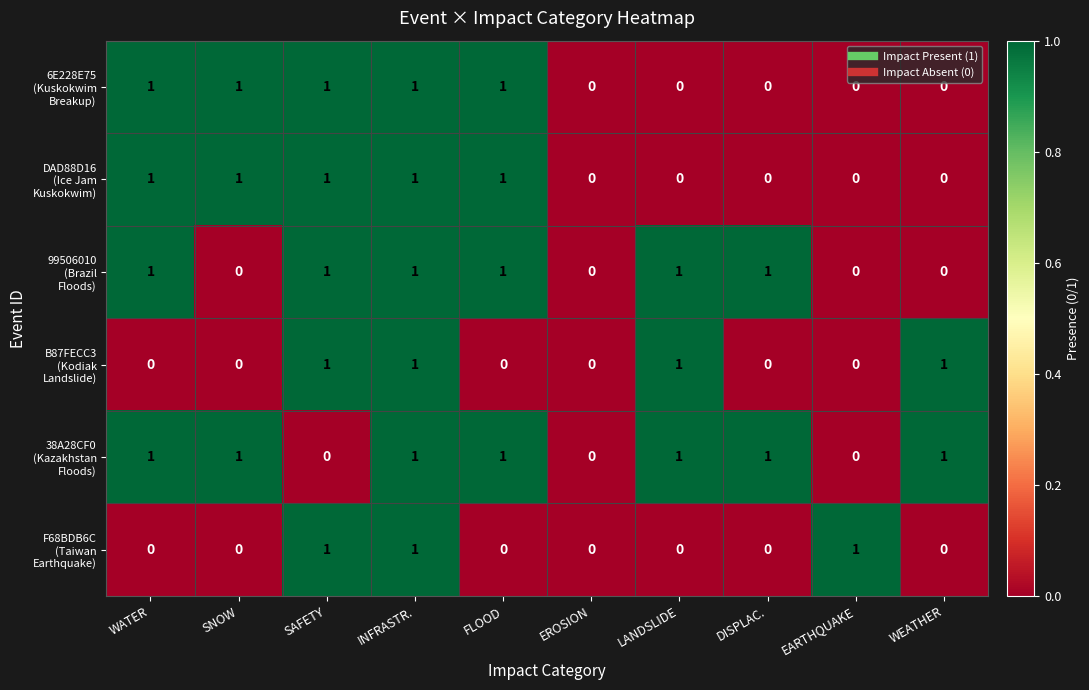

What is the total value across all series at LANDSLIDE?

3